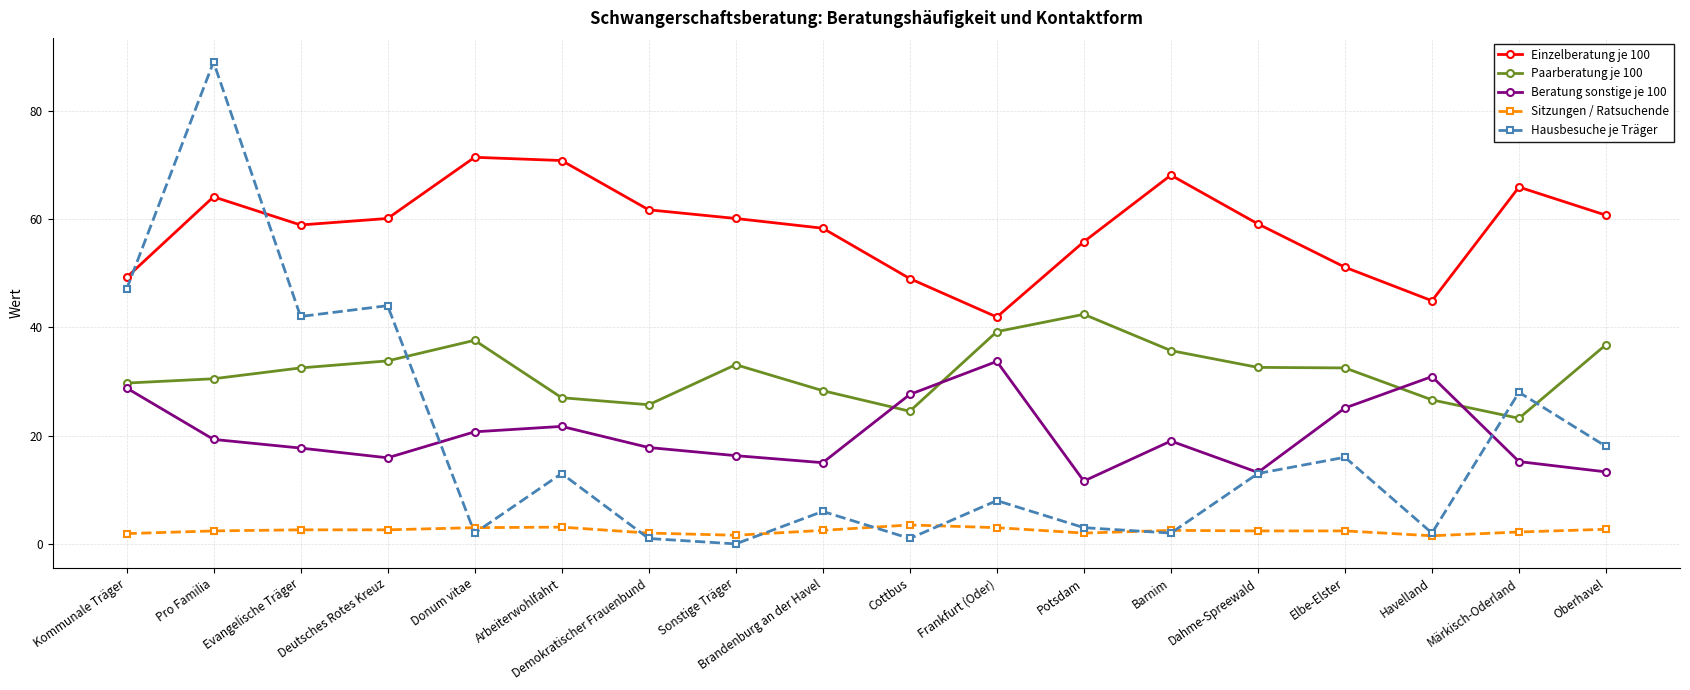

At which category does Hausbesuche je Träger reach its first local peak?

Pro Familia